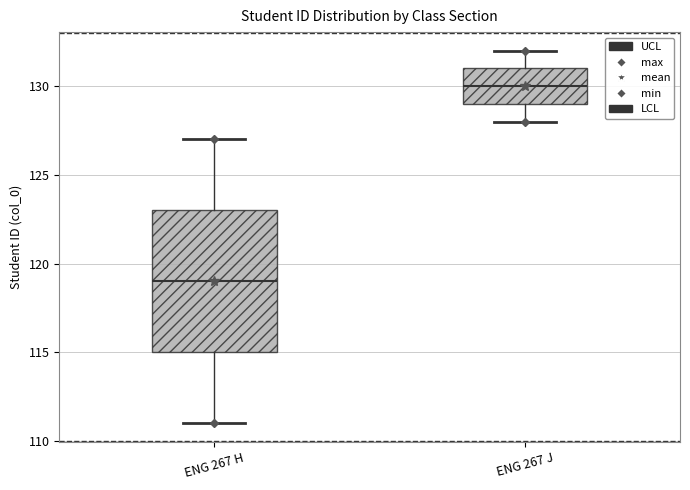

Which box is the tallest, from its lower edge to its upper edge?

ENG 267 H